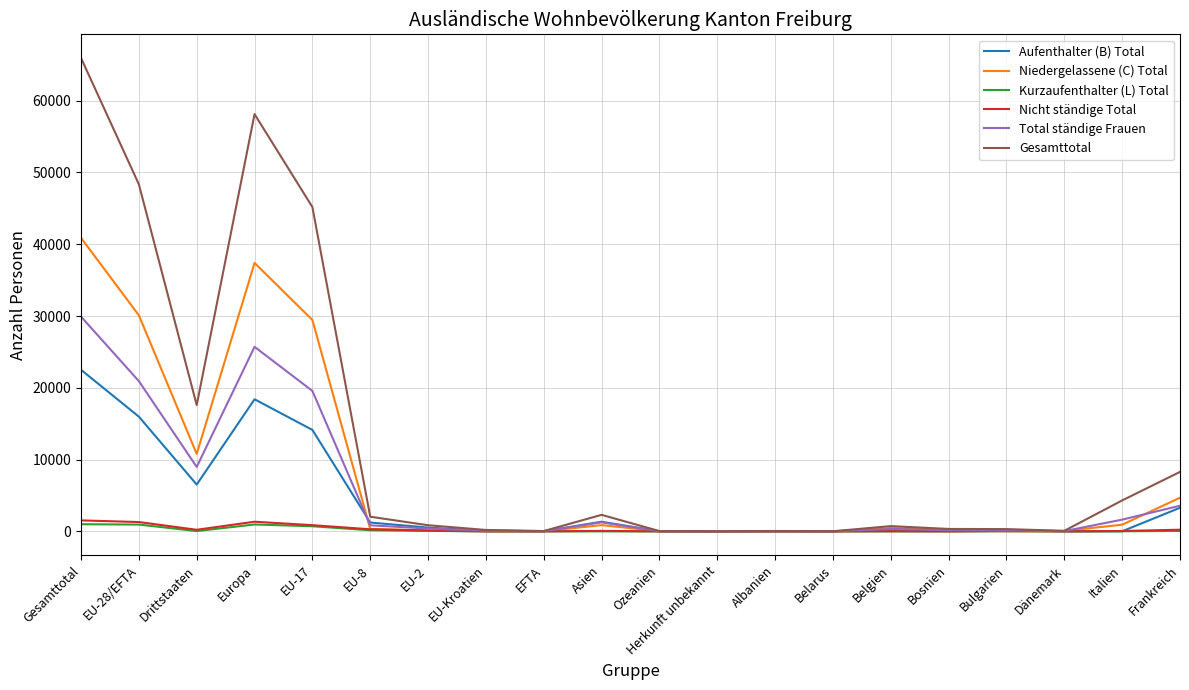

Where is the first local maximum for Niedergelassene (C) Total?

Europa